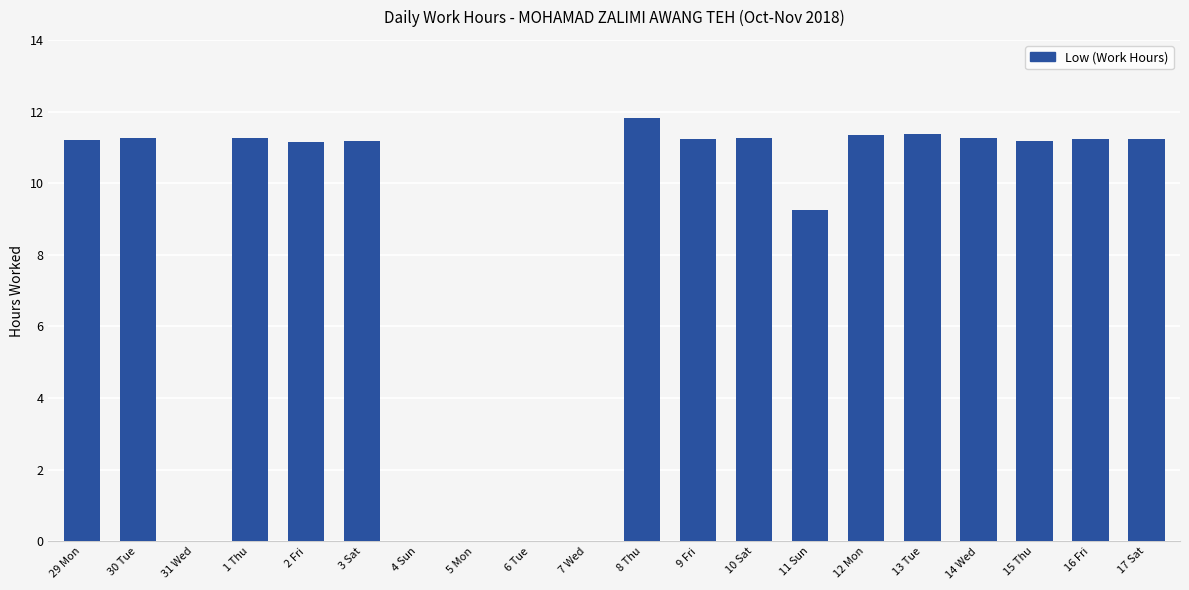

Are the bars horizontal?

No